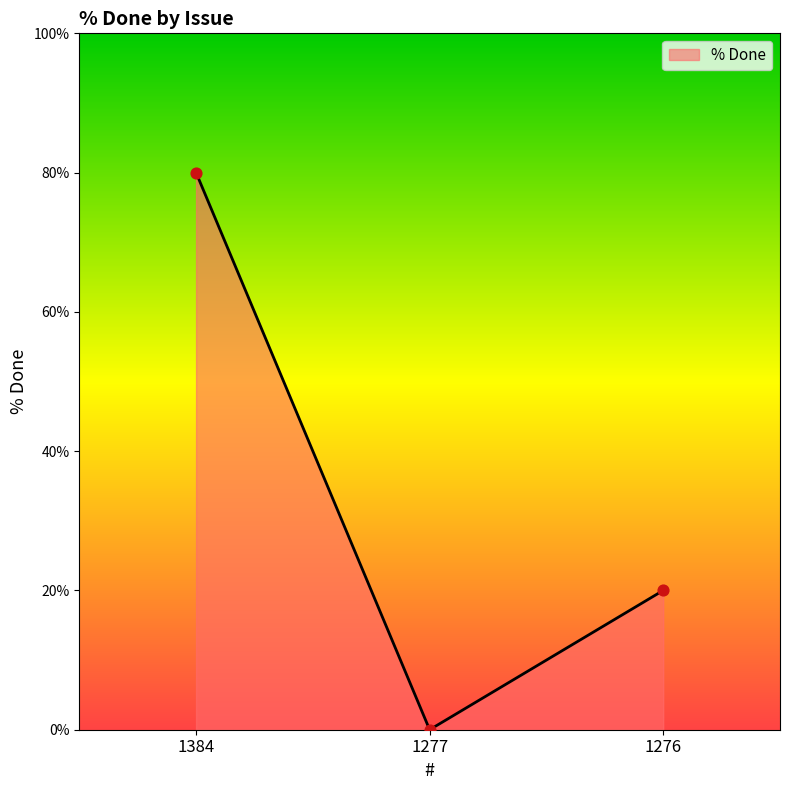

What is the change in value from 1277 to 1276?

+20